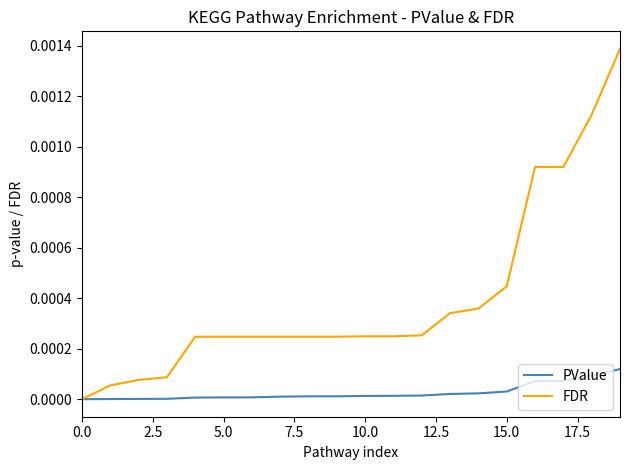

List the series in order of their peak value, lowest first.

PValue, FDR